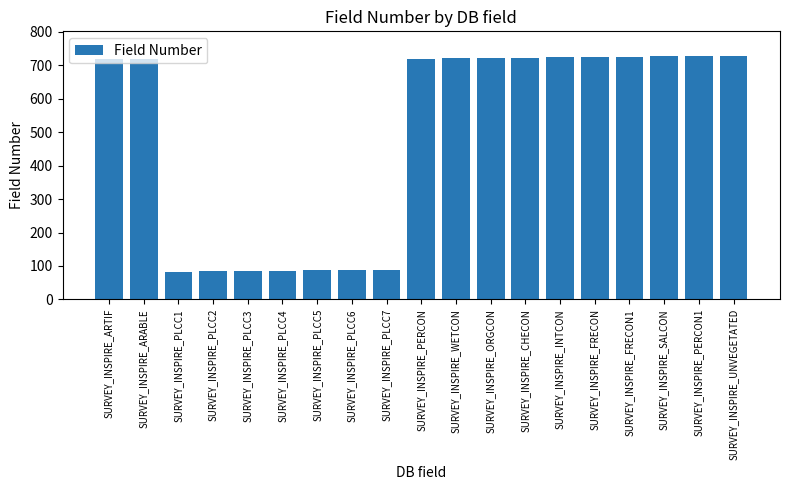

What is the difference between the maximum and minimum values?

646